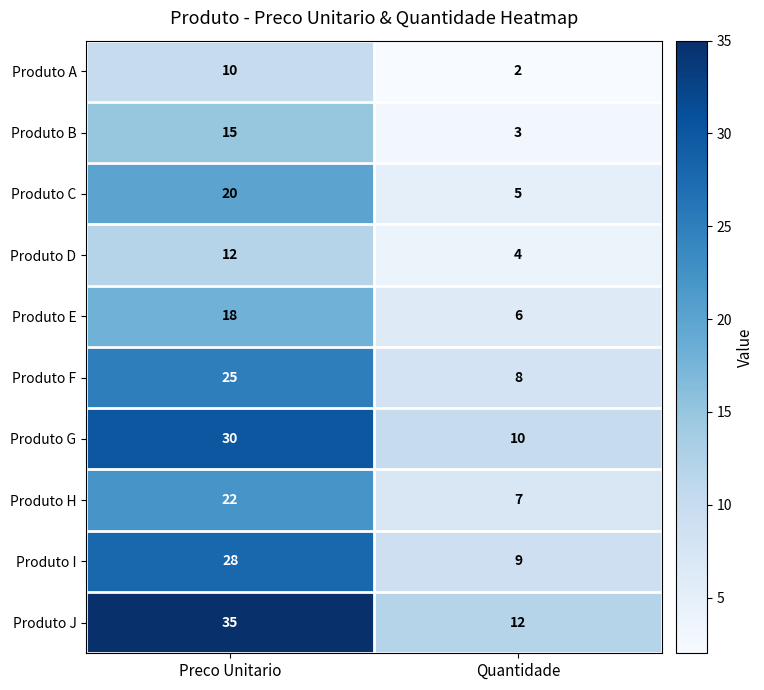

What is the total value across all series at Preco Unitario?

215